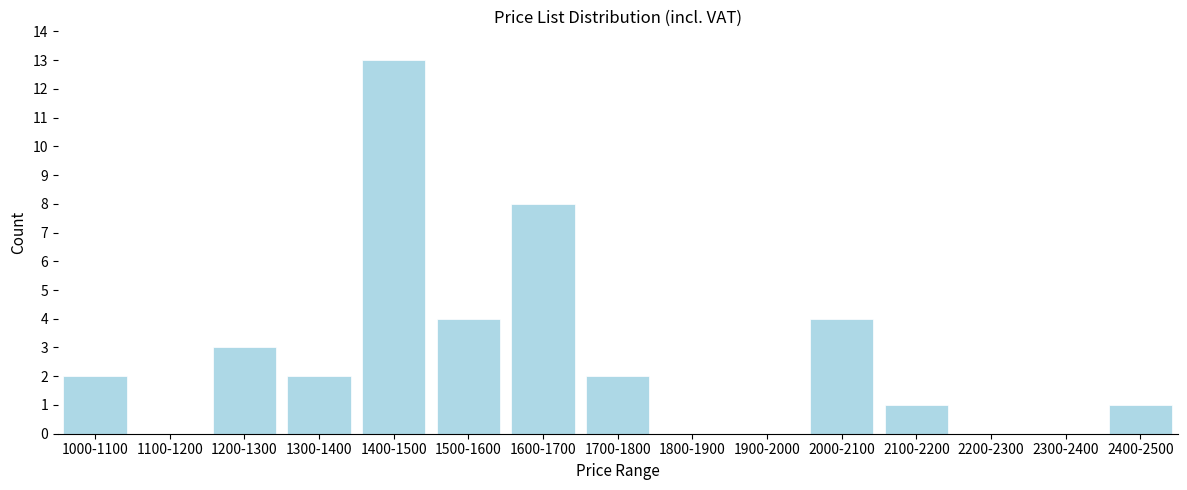

Reading right to left, extract all data points from this chart.

2400-2500=1	2300-2400=0	2200-2300=0	2100-2200=1	2000-2100=4	1900-2000=0	1800-1900=0	1700-1800=2	1600-1700=8	1500-1600=4	1400-1500=13	1300-1400=2	1200-1300=3	1100-1200=0	1000-1100=2